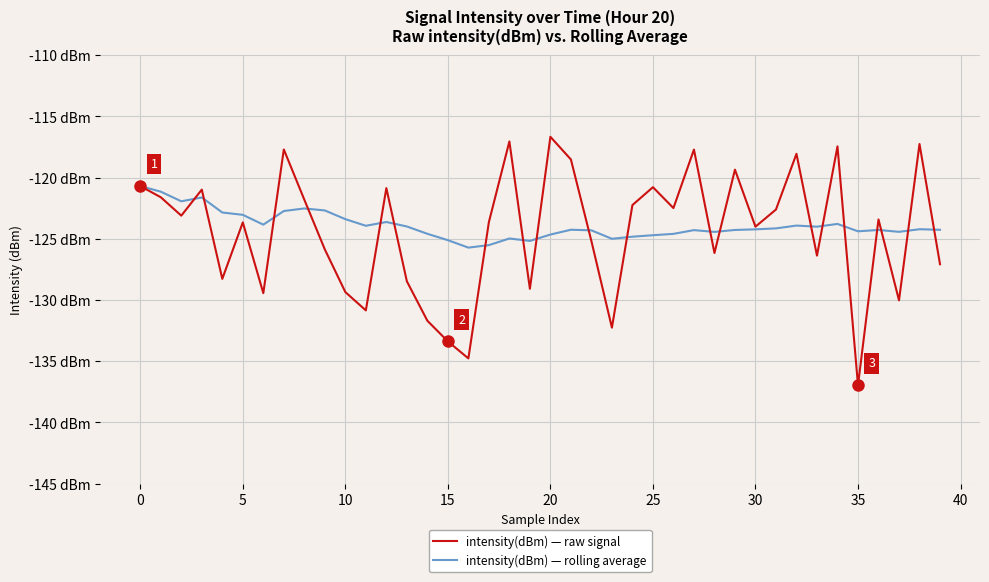

True or false: intensity(dBm) — raw signal and intensity(dBm) — rolling average intersect in this chart.

True